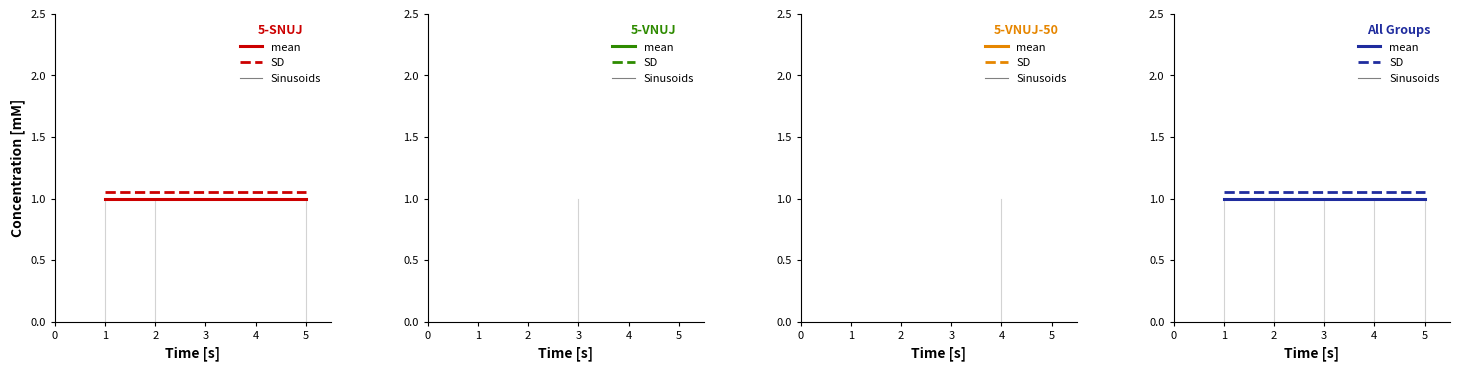

What is the highest value of the mean series?

1.0